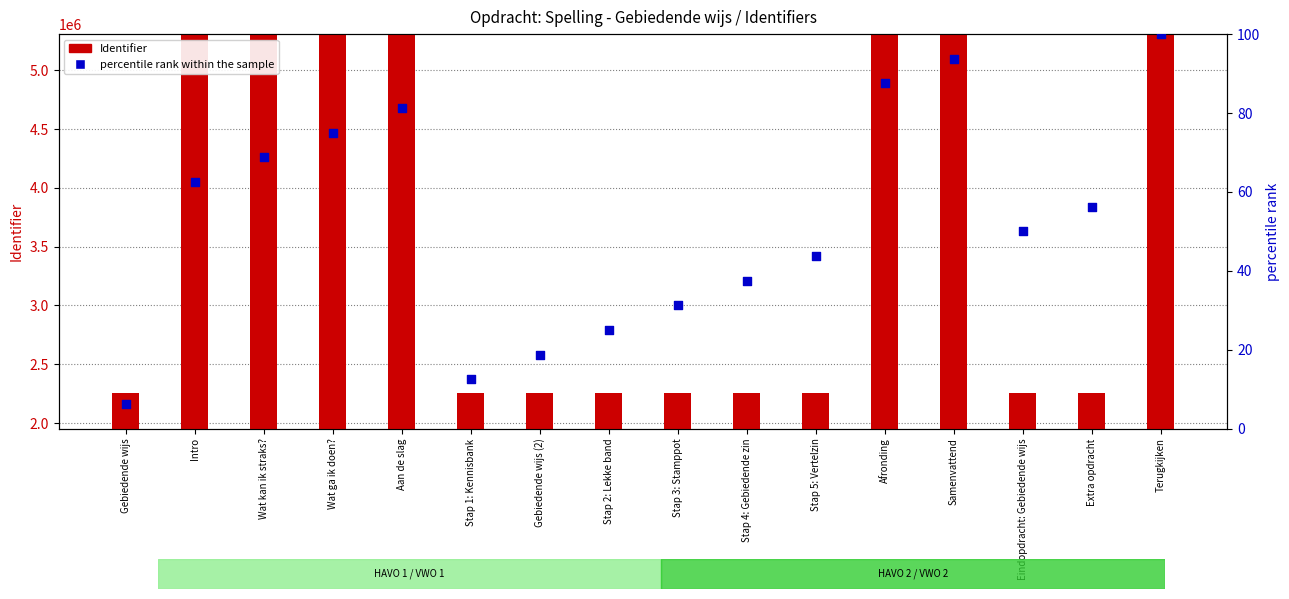

Which series has the largest total across all categories?

Identifier (count)